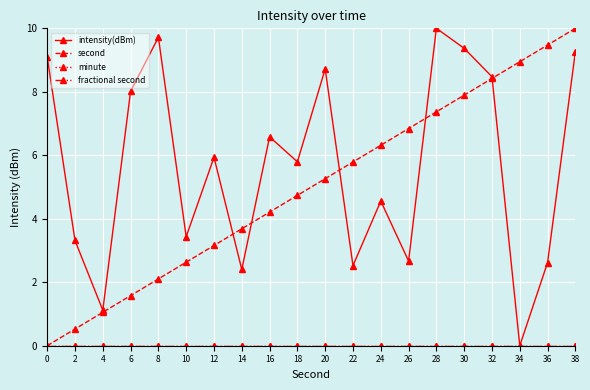

Does the chart have visible grid lines?

Yes